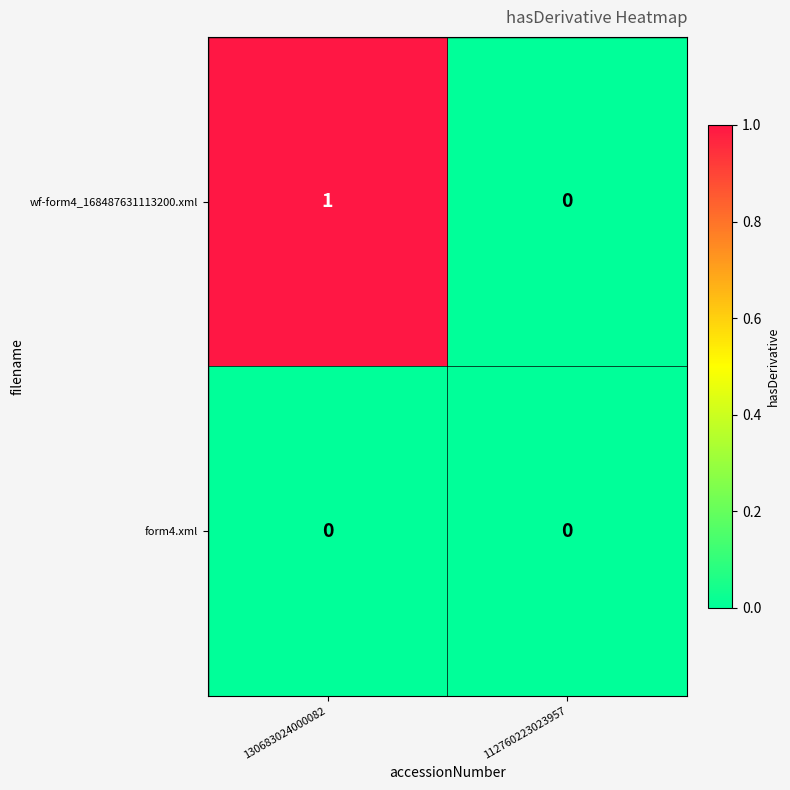

Which series changed the most between 130683024000082 and 112760223023957?

wf-form4_168487631113200.xml